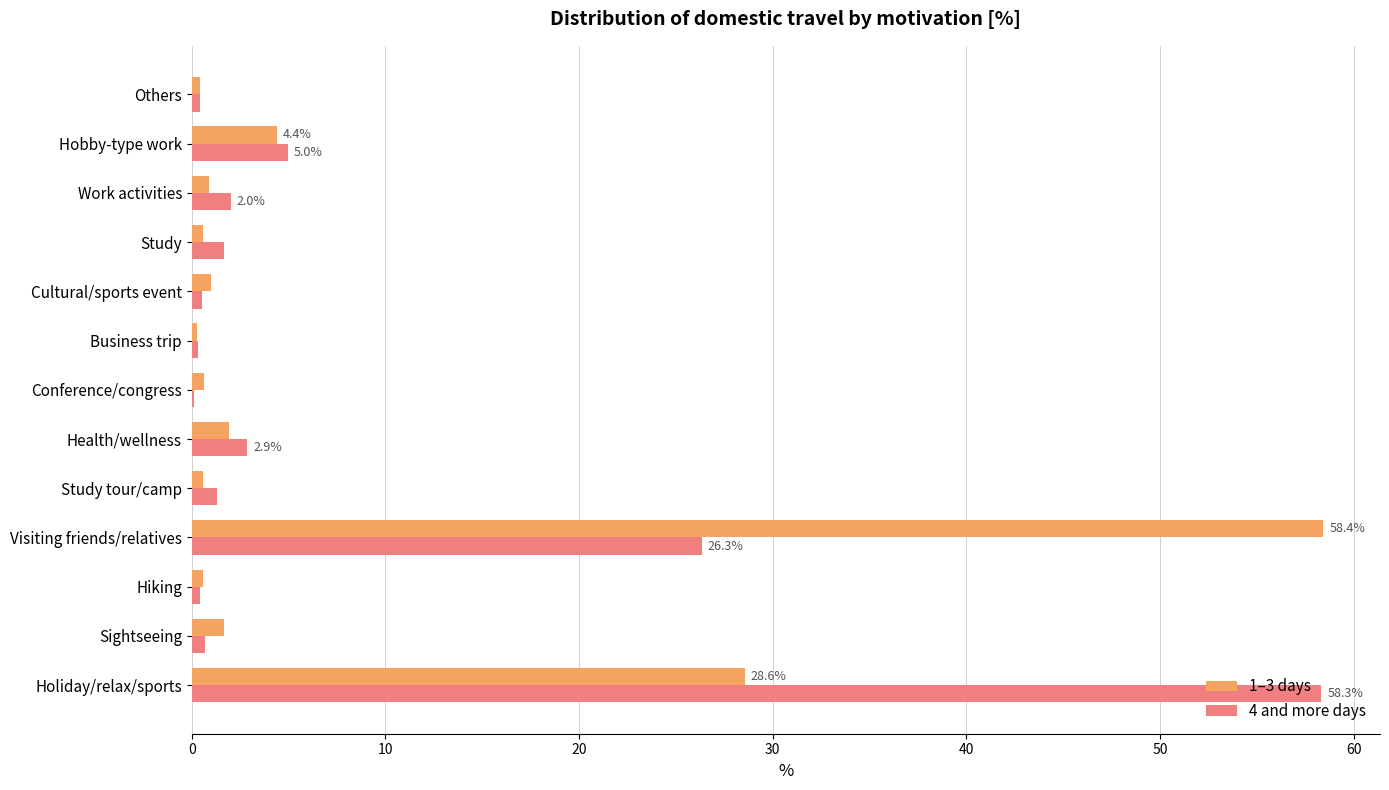

At which label does 1–3 days reach its peak?

Visiting friends/relatives